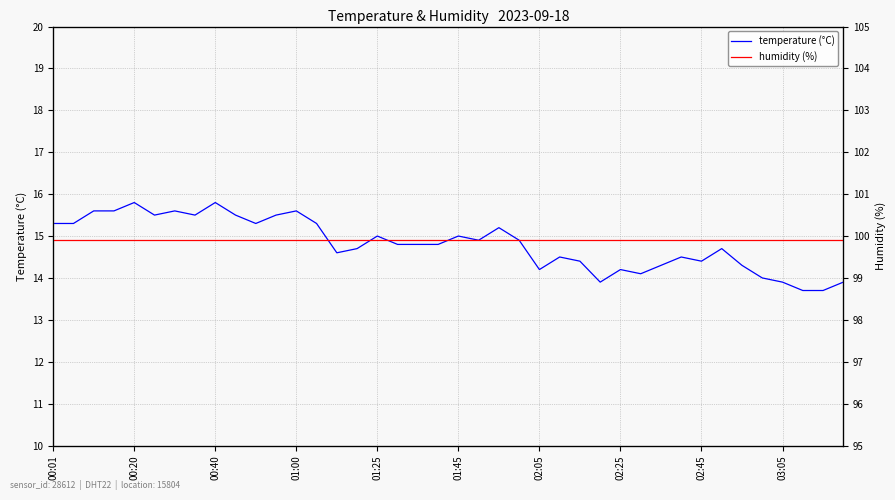

What is the maximum value for temperature (°C)?

15.8